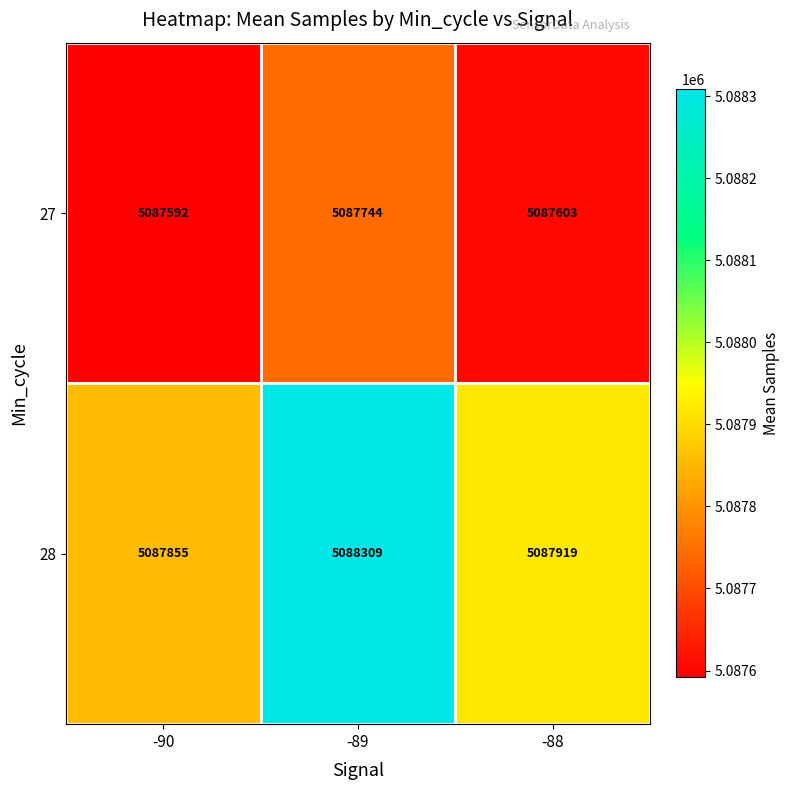

Reading right to left, what are all the values shown in this chart?

27: 5087603	5087744	5087592
28: 5087919	5088309	5087855